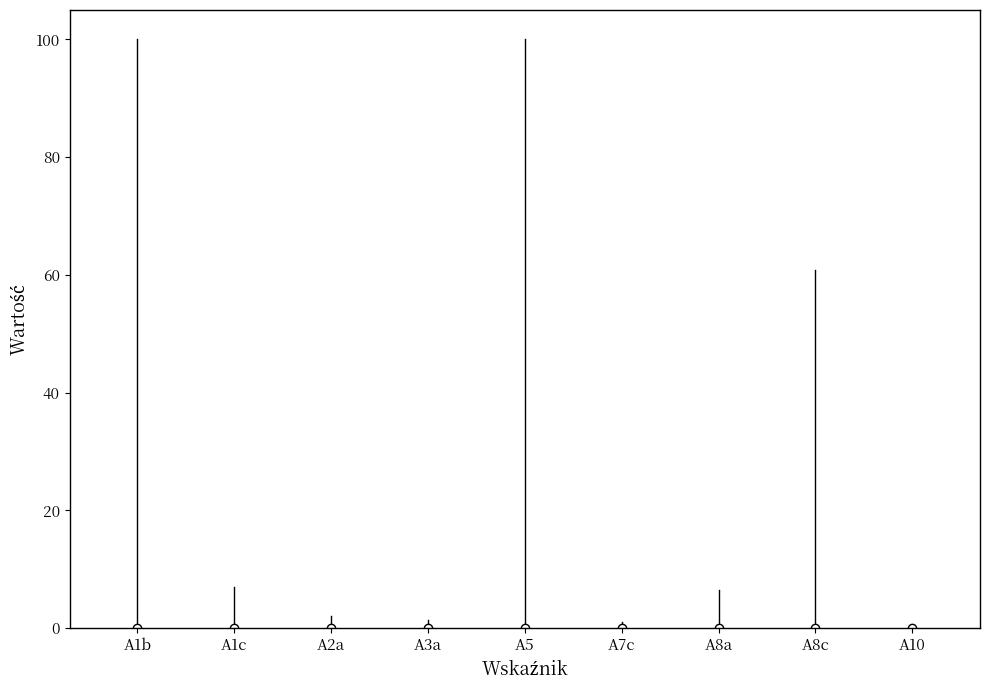

Approximately how many times larger is the value at A5 compared to A8c?

1.6